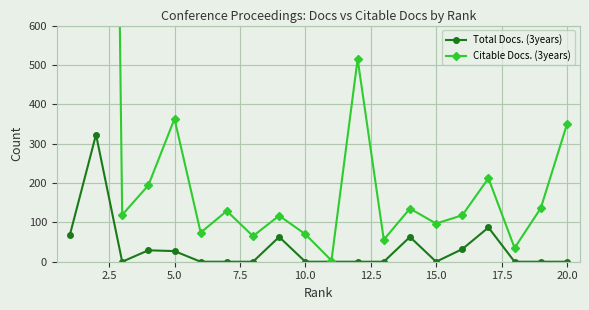

Which series has the largest range (max minus min)?

Citable Docs. (3years)